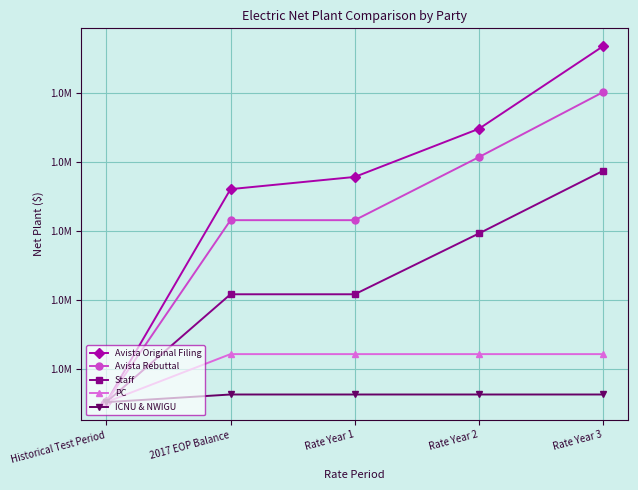

Does the chart have visible grid lines?

Yes